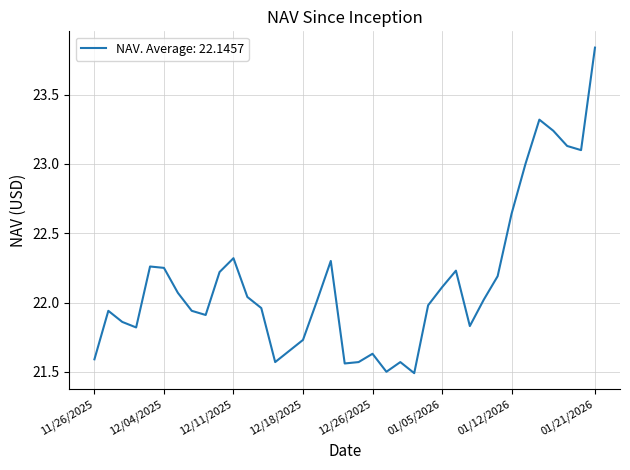

What is the difference between the maximum and second lowest values?

2.3